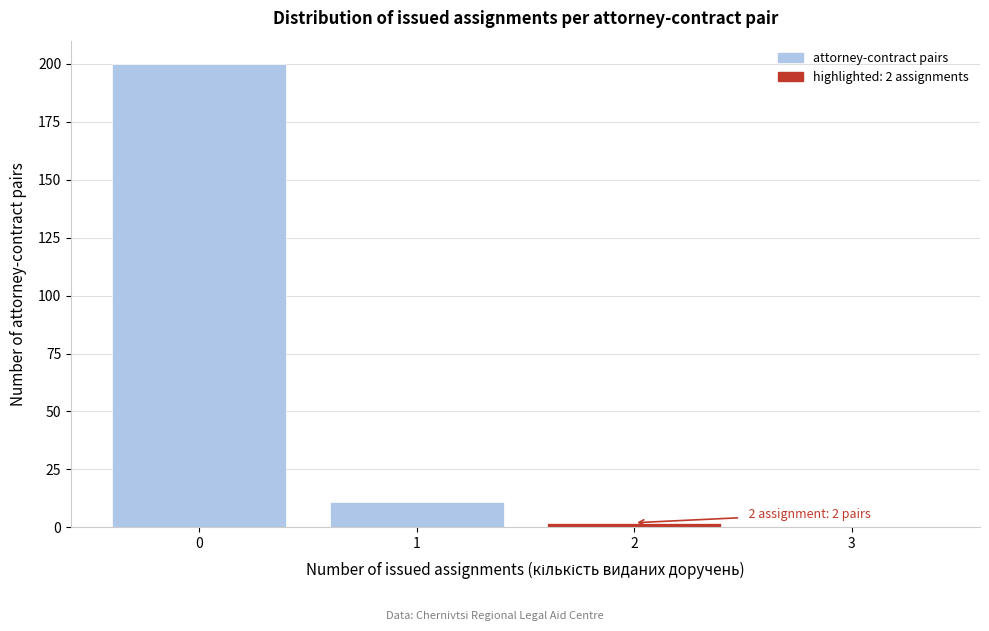

Reading left to right, list all the values displayed in this chart.

0=200	1=11	2=2	3=0